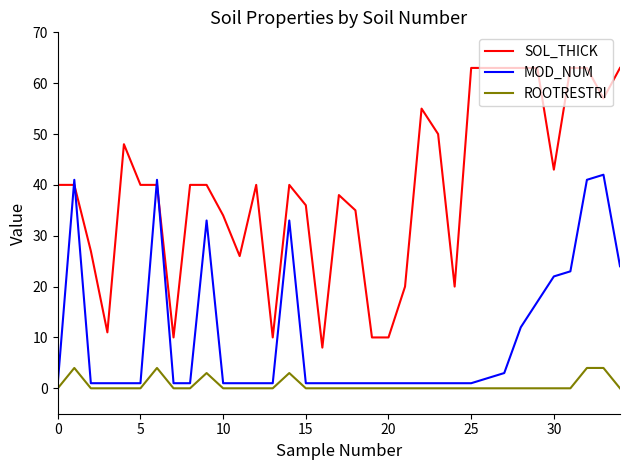

List the series in order of their peak value, lowest first.

ROOTRESTRI, MOD_NUM, SOL_THICK